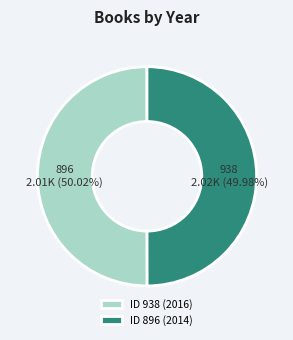

What is the ratio of the value at 938 to the value at 896?

1.0